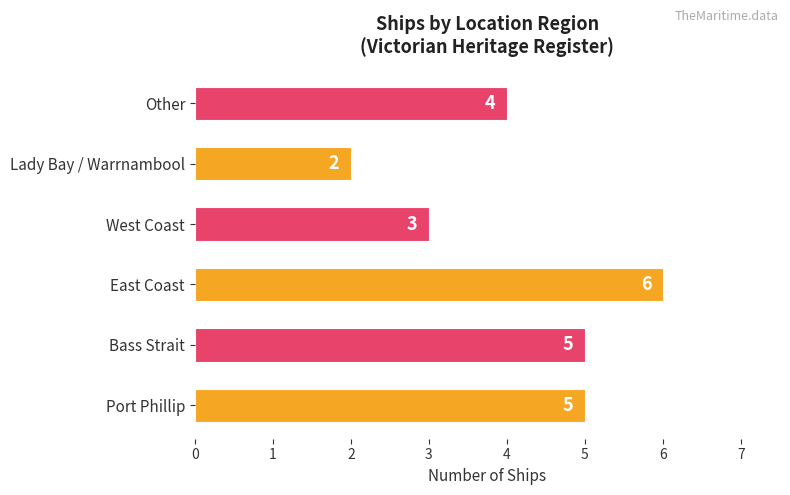

Reading top to bottom, extract all data points from this chart.

4	2	3	6	5	5